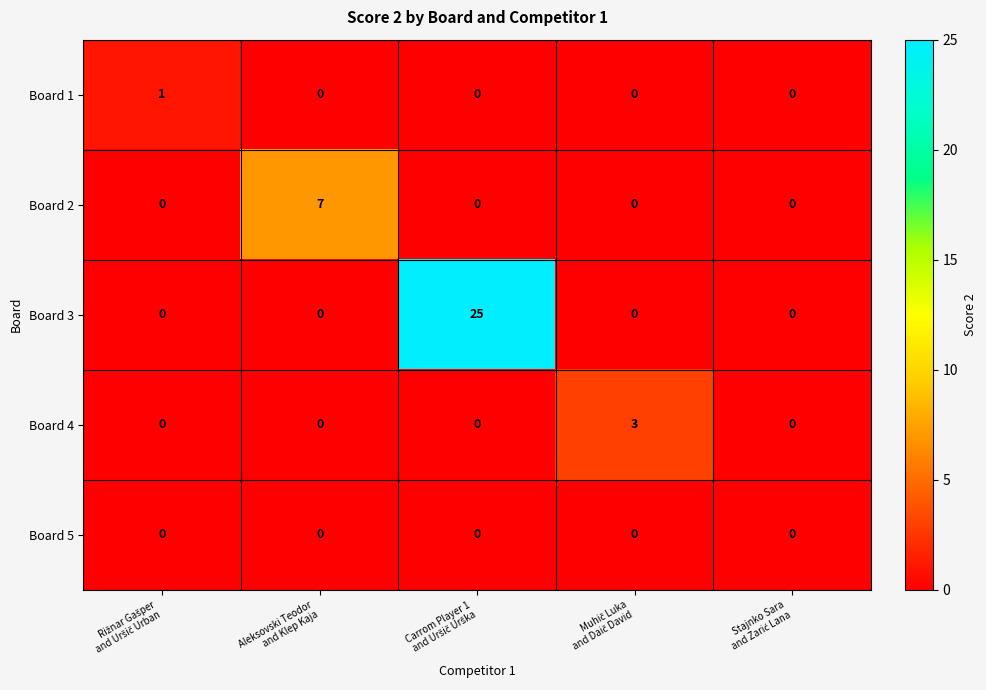

How many Board 1 values are between 0 and 1?

5